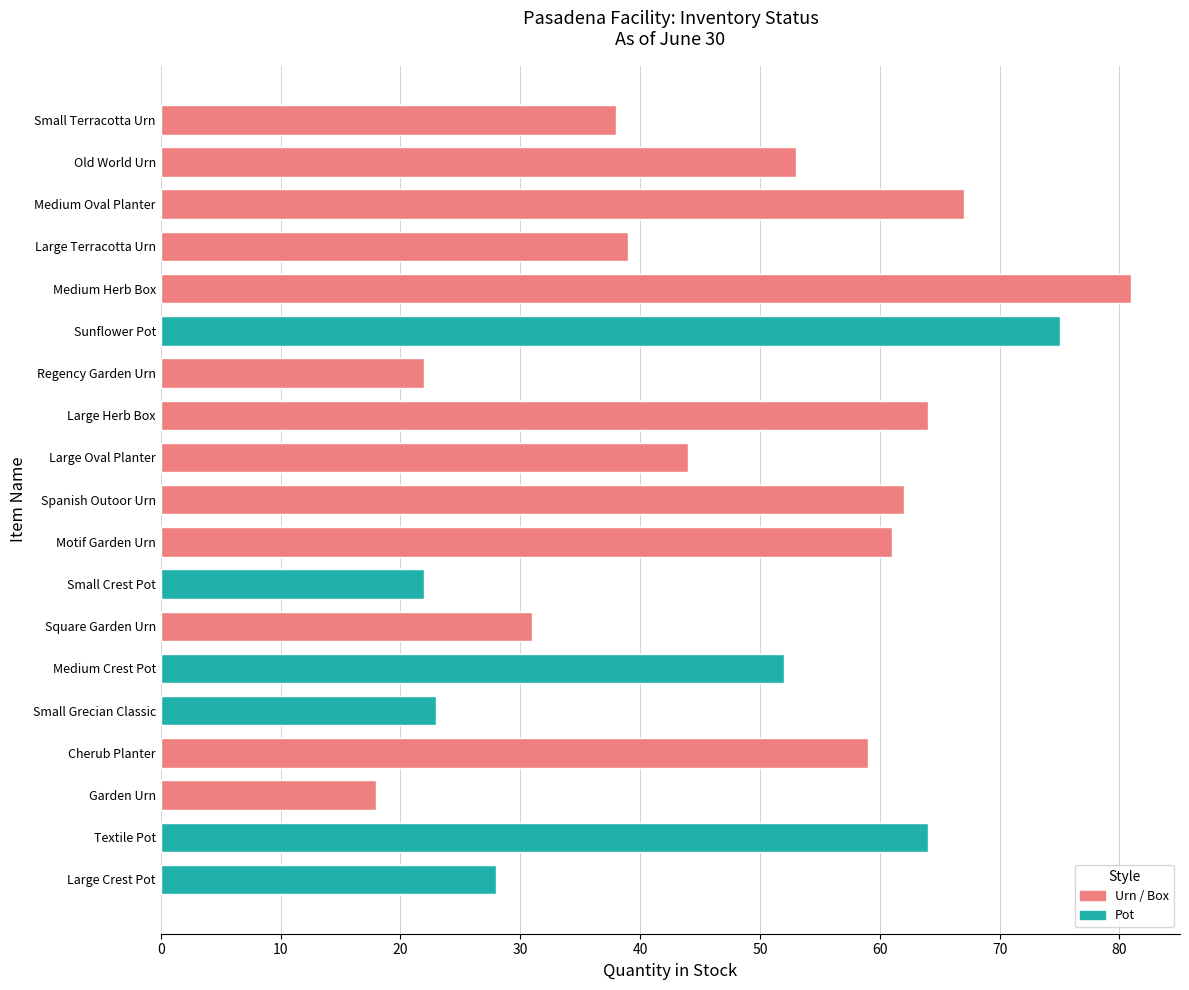

What is the value of the 15th bar from the left?

23